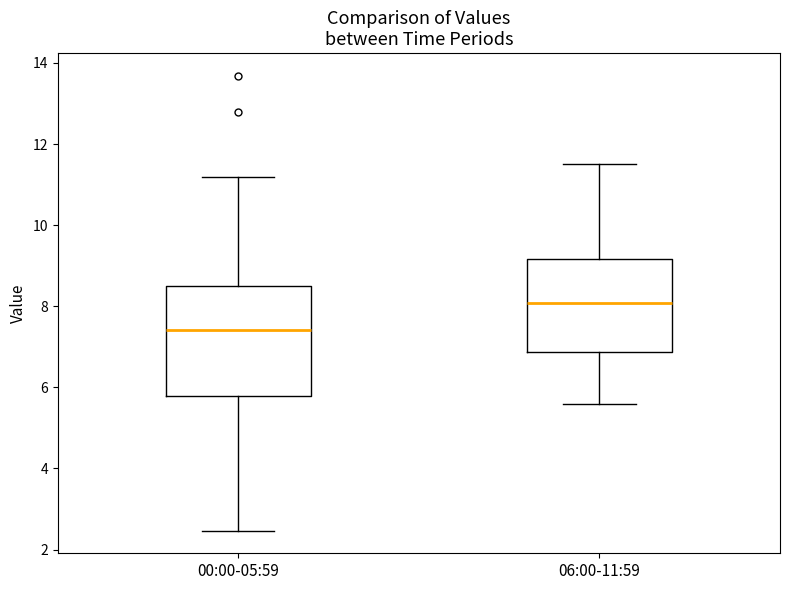

Which box is the tallest, from its lower edge to its upper edge?

00:00-05:59